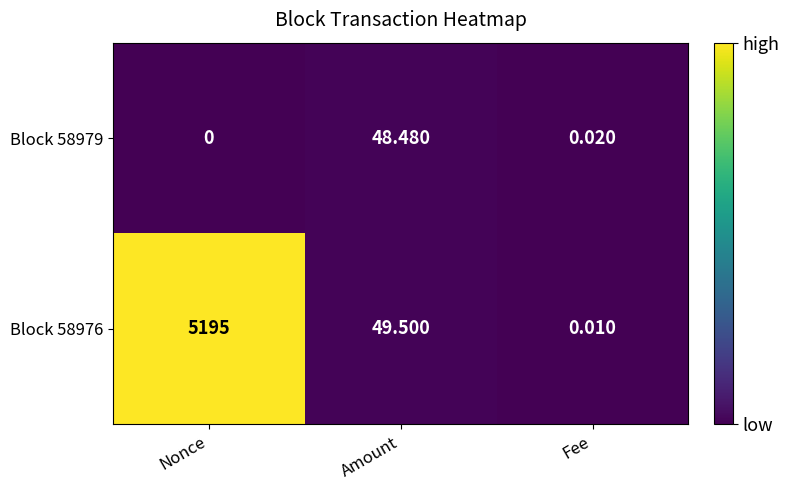

How many series are shown in this chart?

2